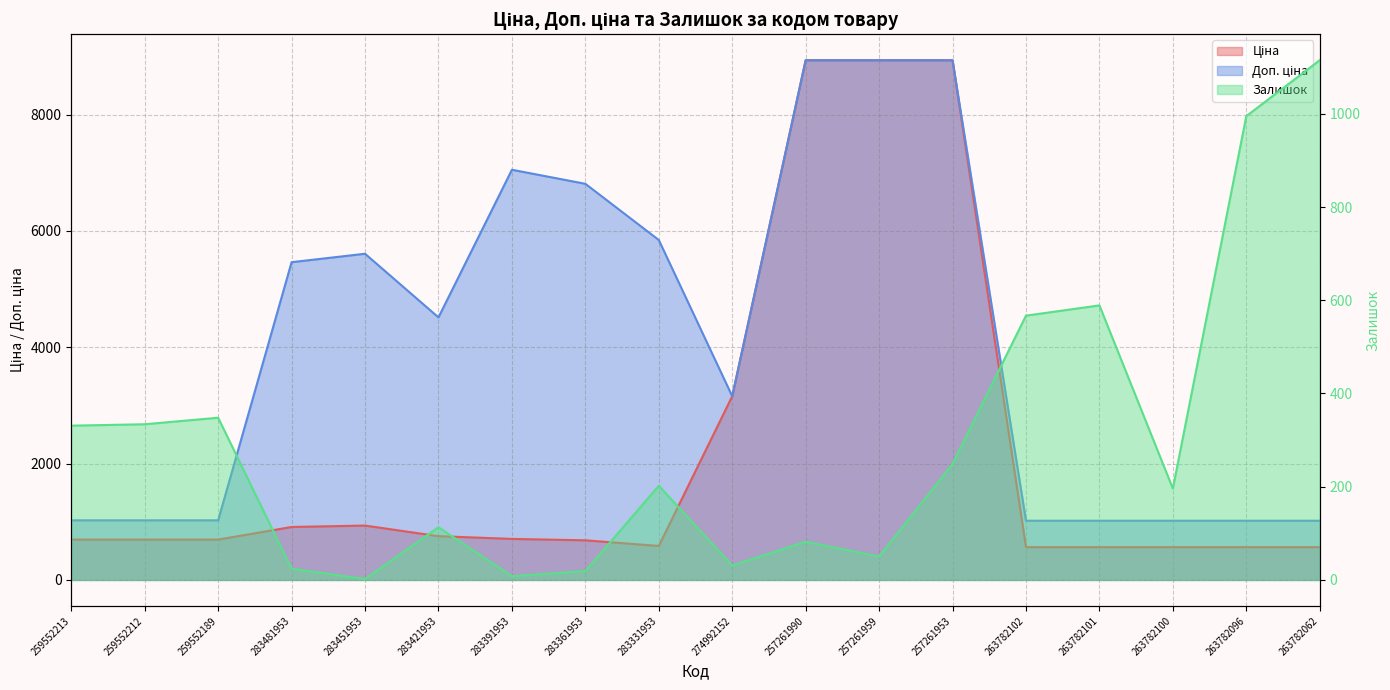

What is the label of the 7th point from the right?

257261959